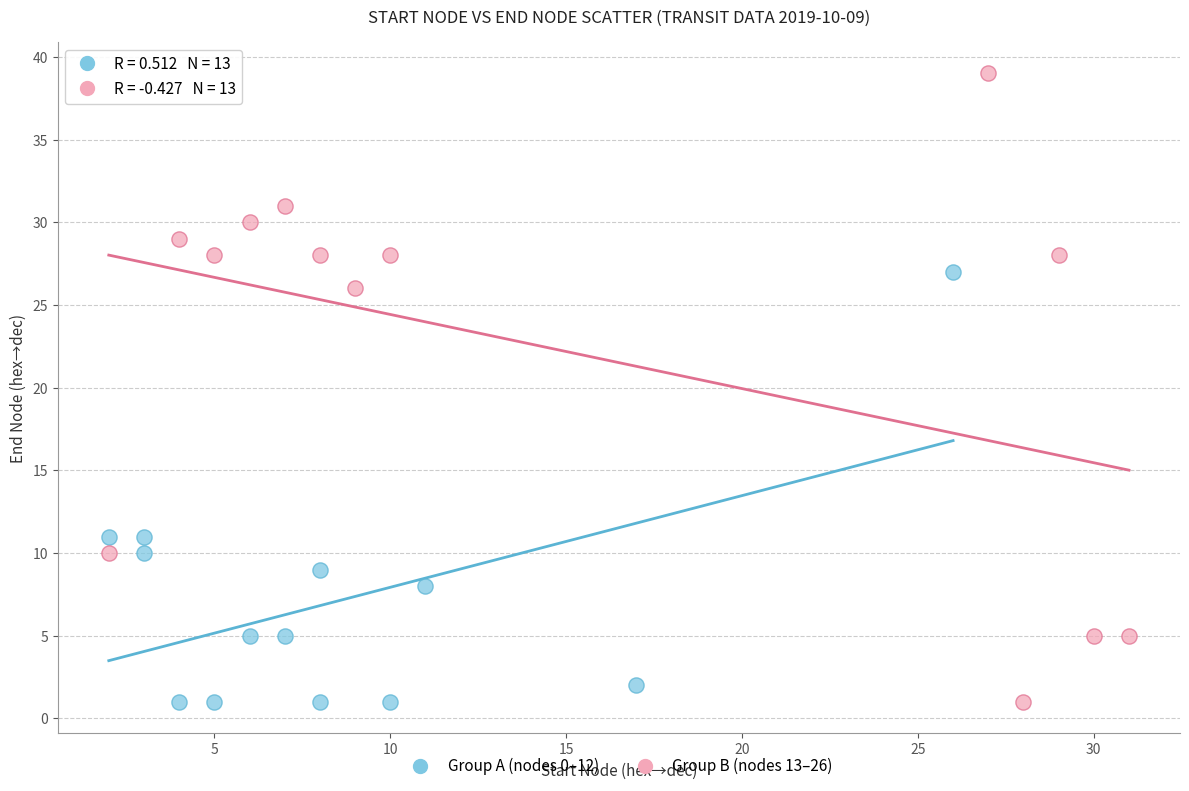

Which series reaches the maximum Y coordinate?

Group B (nodes 13–26)